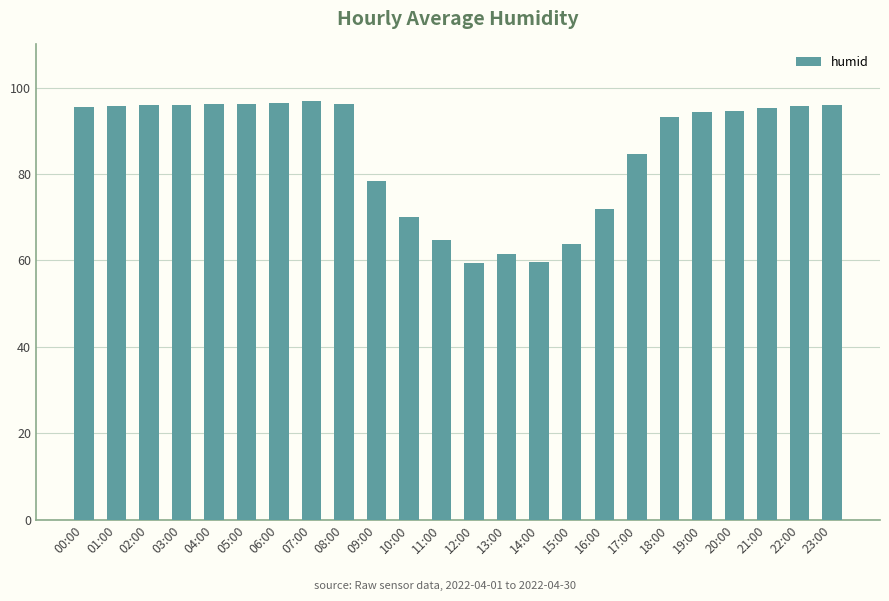

What is the average value?

85.4